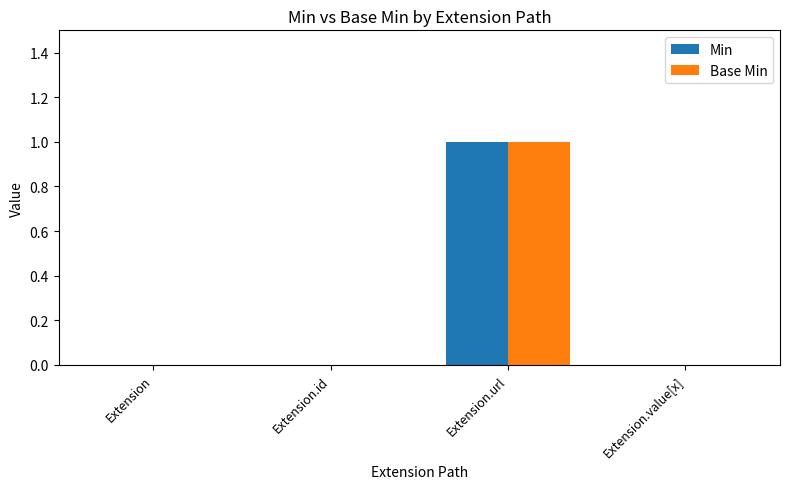

Which label corresponds to the largest value in the chart?

Extension.url